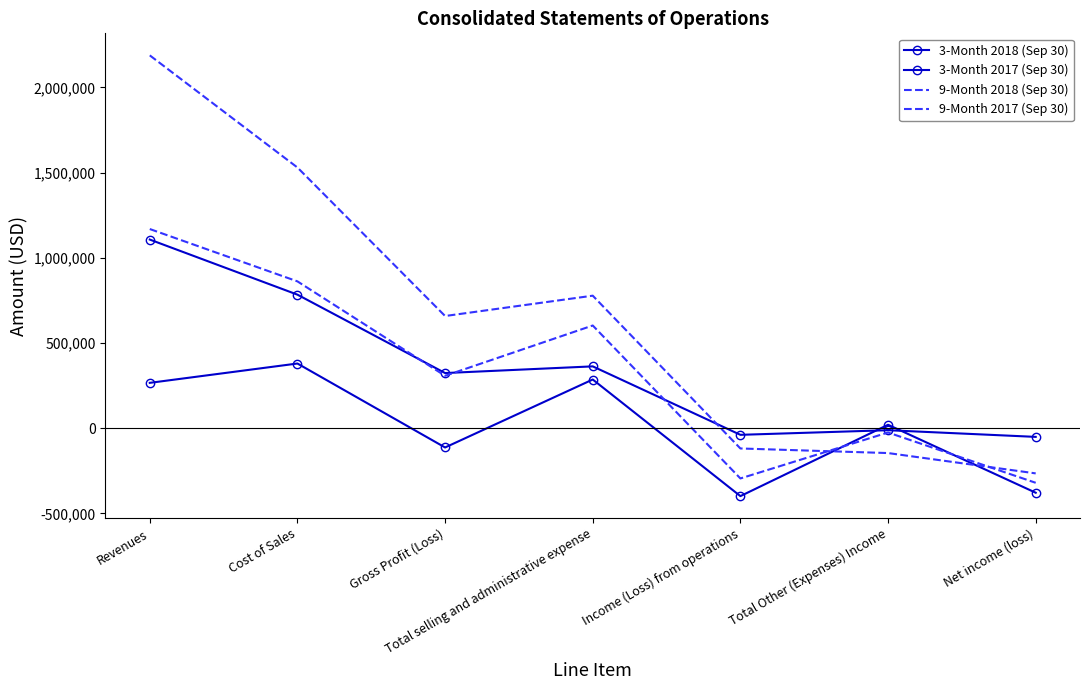

True or false: 9-Month 2018 (Sep 30) and 9-Month 2017 (Sep 30) intersect in this chart.

True